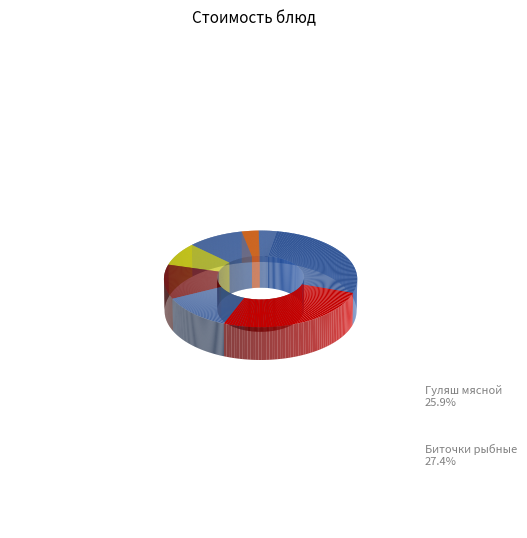

To the nearest percent, what is the difference between the largest and smallest slice percentages?

27%